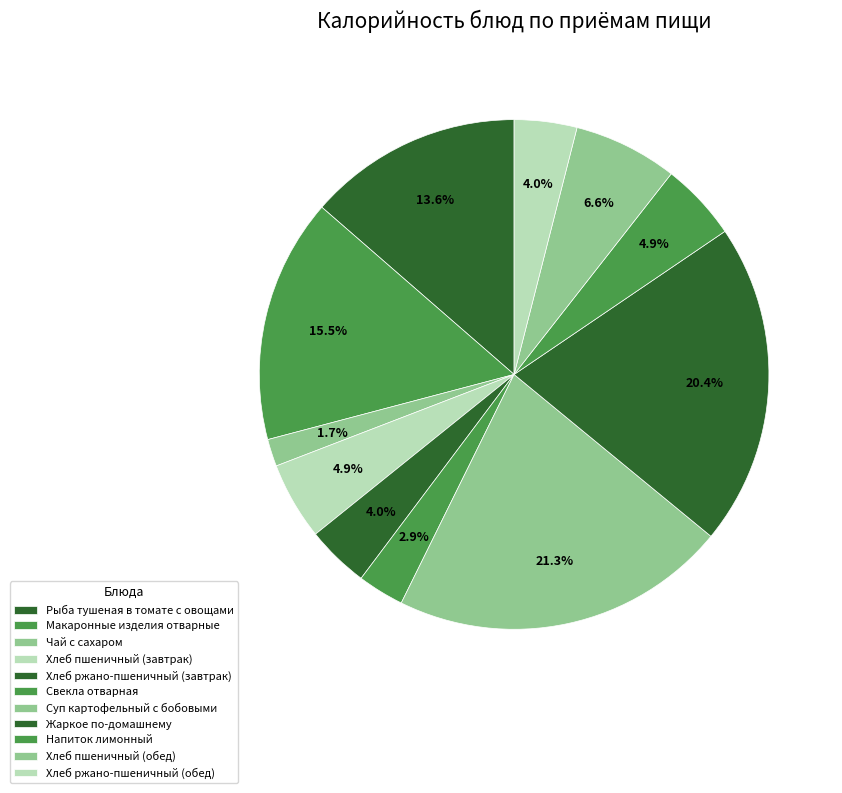

Rank the categories by value from lowest to highest.

Чай с сахаром, Свекла отварная, Хлеб ржано-пшеничный (завтрак), Хлеб ржано-пшеничный (обед), Хлеб пшеничный (завтрак), Напиток лимонный, Хлеб пшеничный (обед), Рыба тушеная в томате с овощами, Макаронные изделия отварные, Жаркое по-домашнему, Суп картофельный с бобовыми